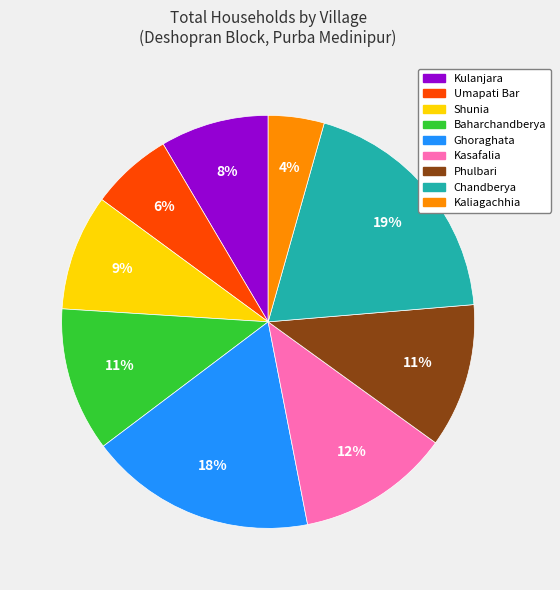

To the nearest percent, what percentage of the pie is Chandberya?

19%